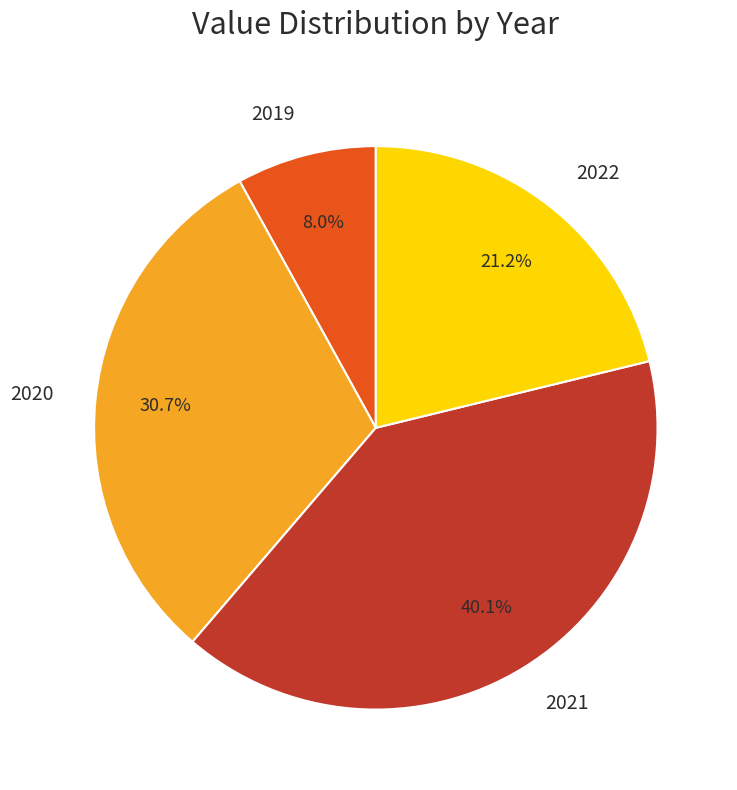

How many slices are in this pie chart?

4